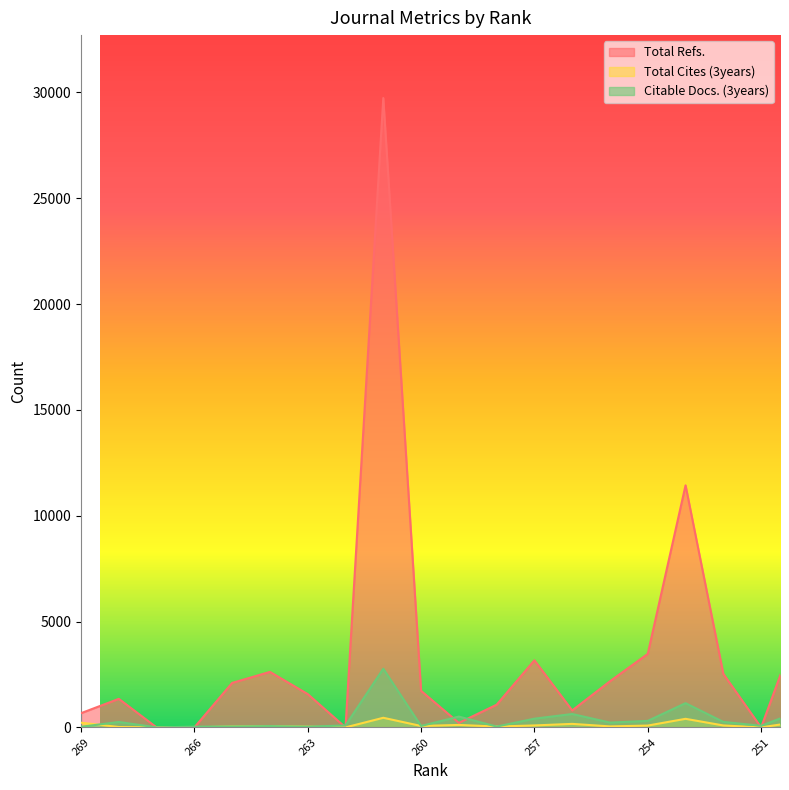

True or false: Total Refs. has a value of 1727 at 260.

True